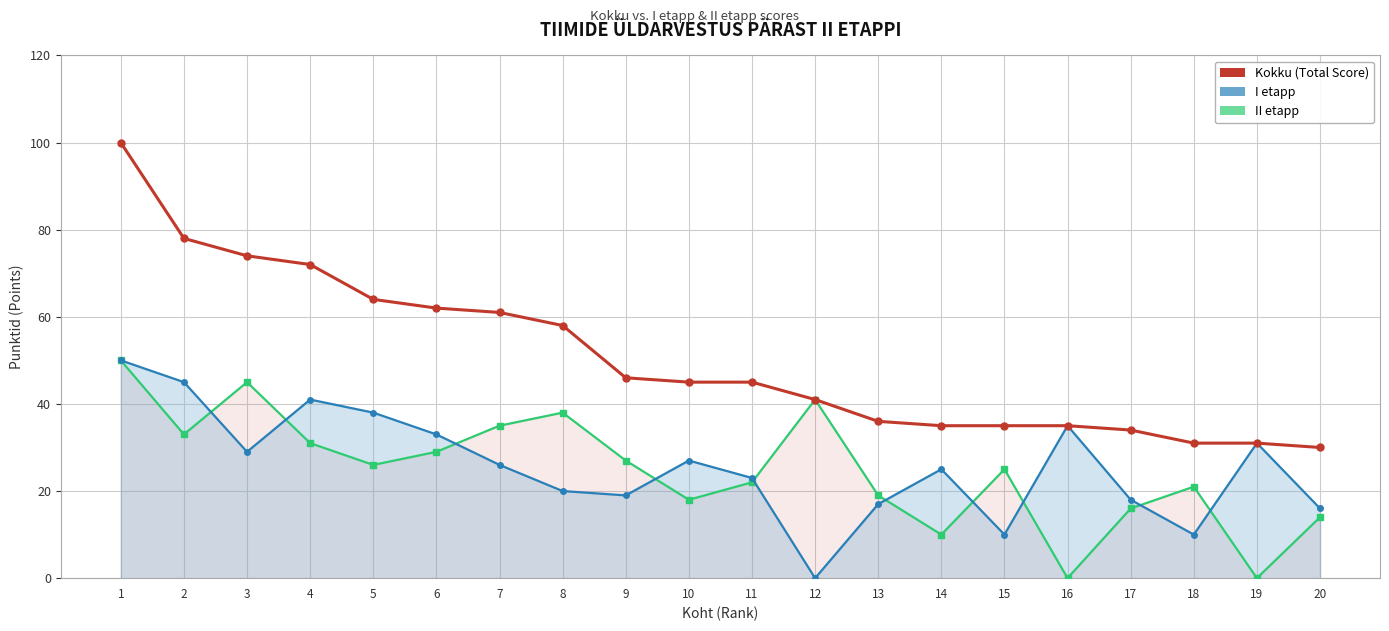

Reading left to right, transcribe all the data shown in this chart.

Kokku (Total Score): 100	78	74	72	64	62	61	58	46	45	45	41	36	35	35	35	34	31	31	30
I etapp line: 50	45	29	41	38	33	26	20	19	27	23	0	17	25	10	35	18	10	31	16
II etapp line: 50	33	45	31	26	29	35	38	27	18	22	41	19	10	25	0	16	21	0	14